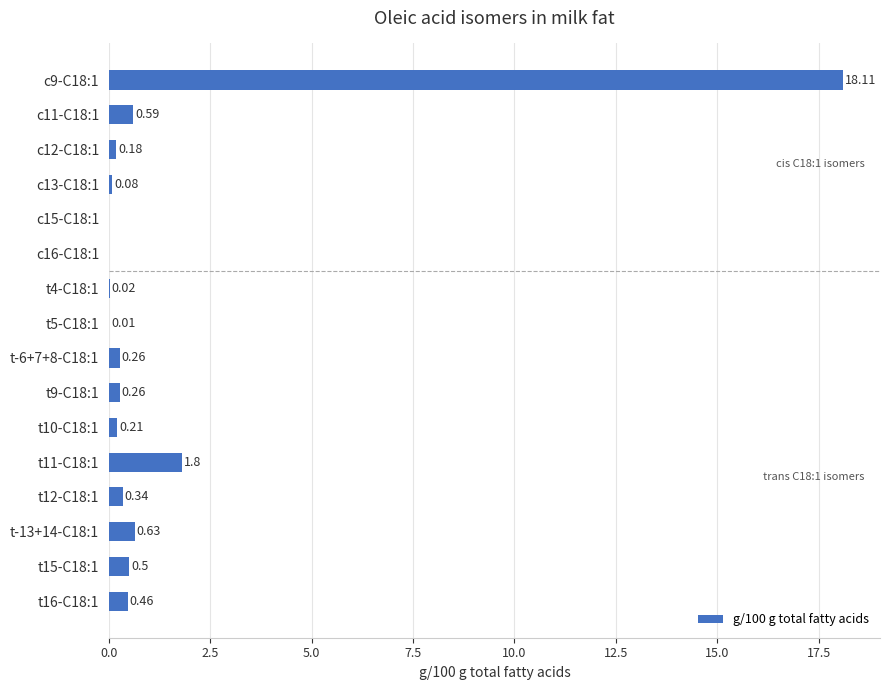

What is the sum of the values at t-13+14-C18:1 and c13-C18:1?

0.7